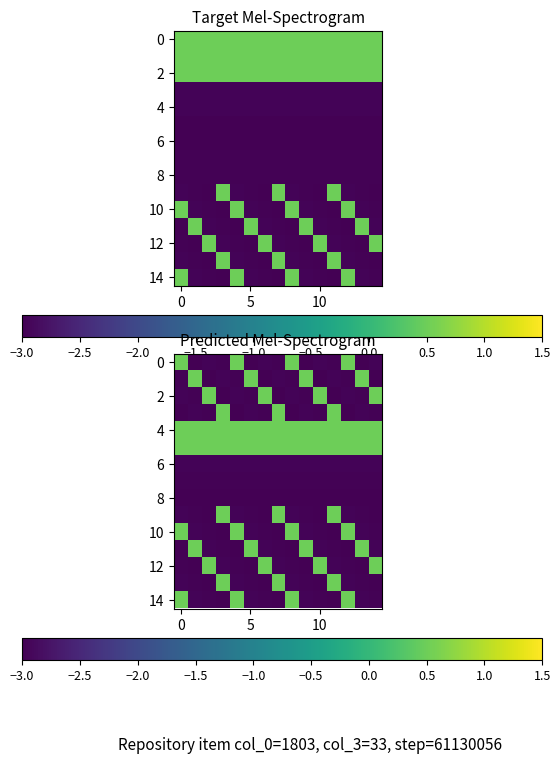

Count the number of categories in the chart.

15